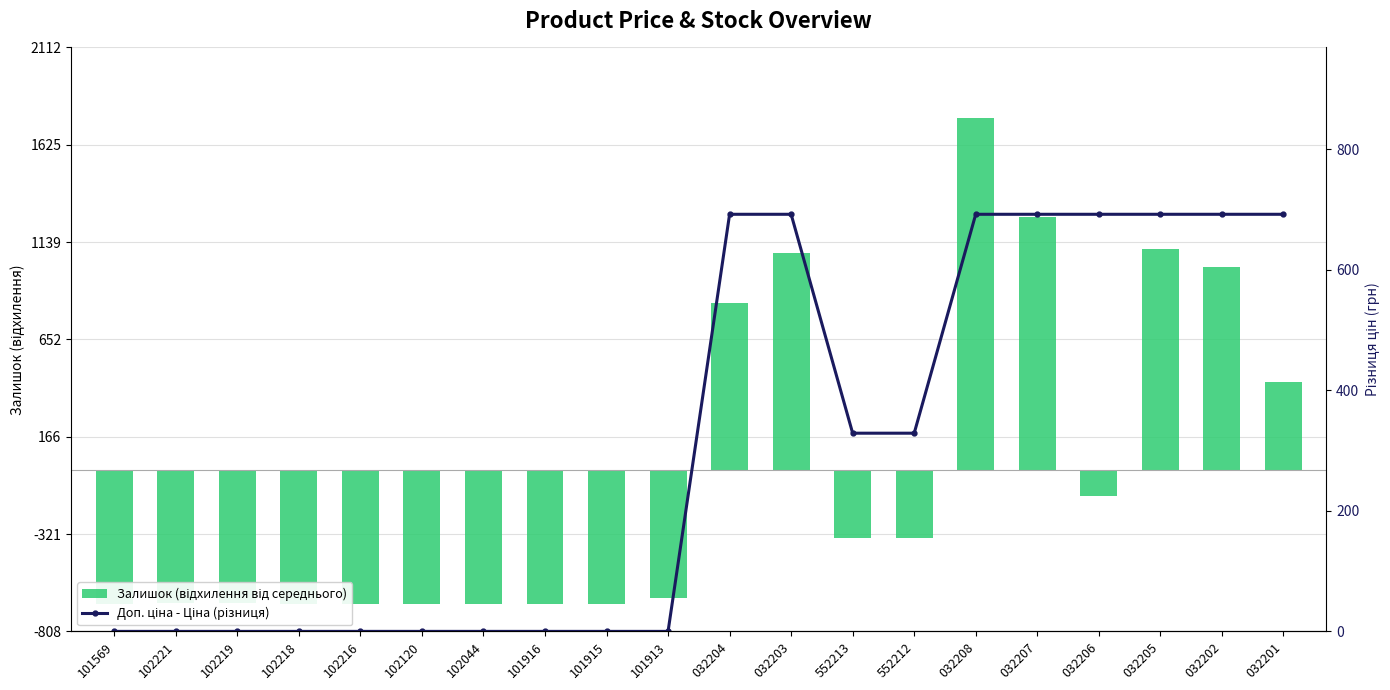

Count the number of data series in this chart.

2